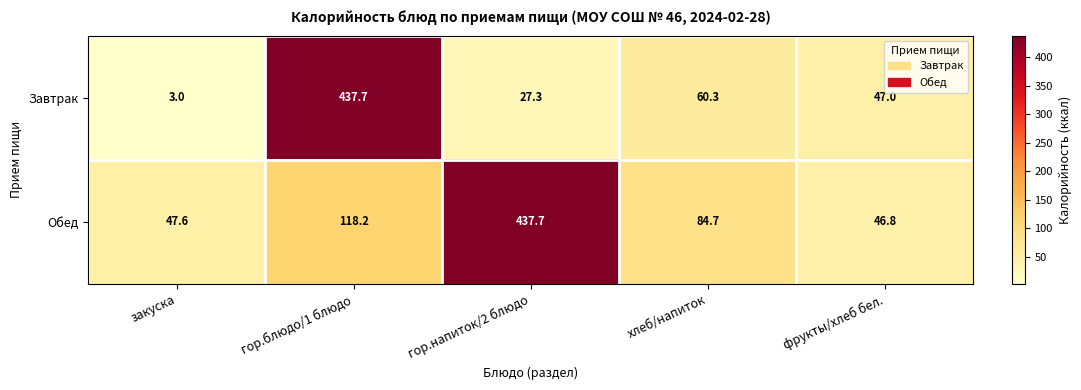

Which series has the widest spread of values?

Завтрак